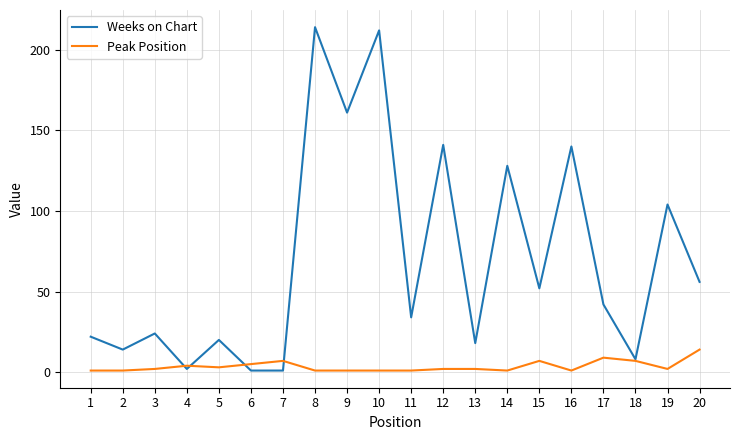

Reading left to right, what are all the values shown in this chart?

Weeks on Chart: 22	14	24	2	20	1	1	214	161	212	34	141	18	128	52	140	42	8	104	56
Peak Position: 1	1	2	4	3	5	7	1	1	1	1	2	2	1	7	1	9	7	2	14